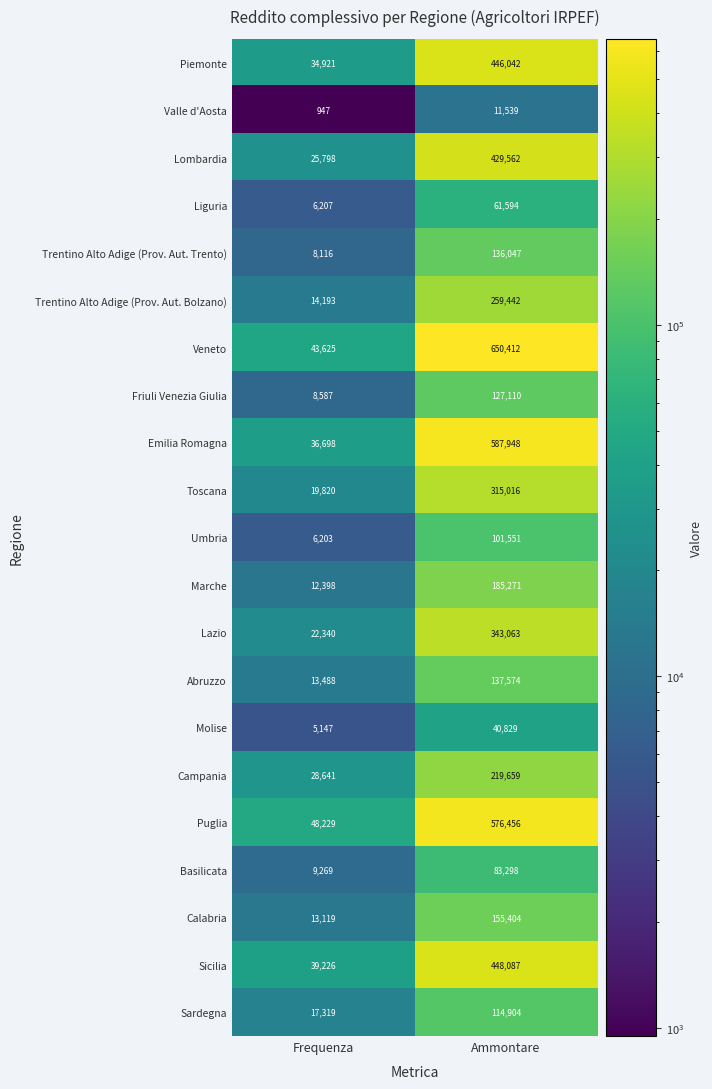

Is the value of Basilicata at Frequenza greater than the value of Emilia Romagna at Ammontare?

No